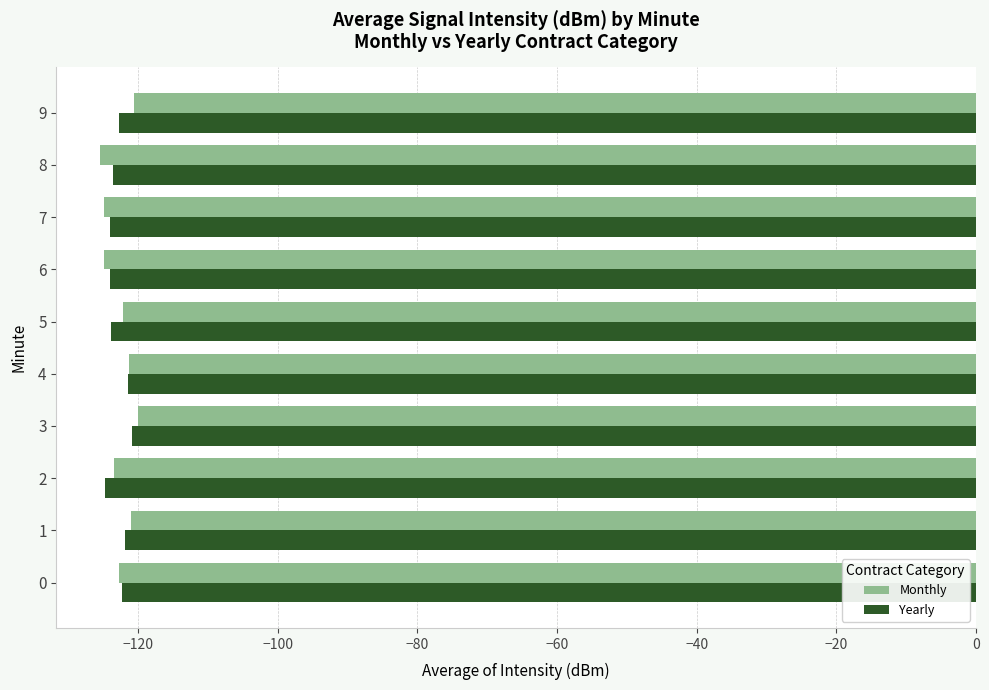

What is the average value of the Monthly series?

-122.7